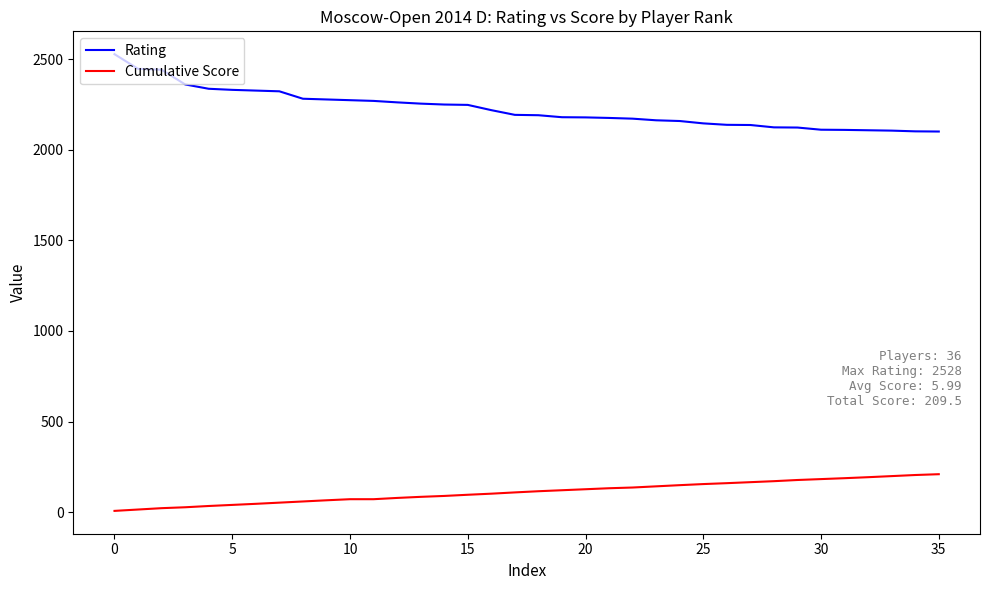

What is the difference between the maximum and minimum values in the Cumulative Score series?

202.5